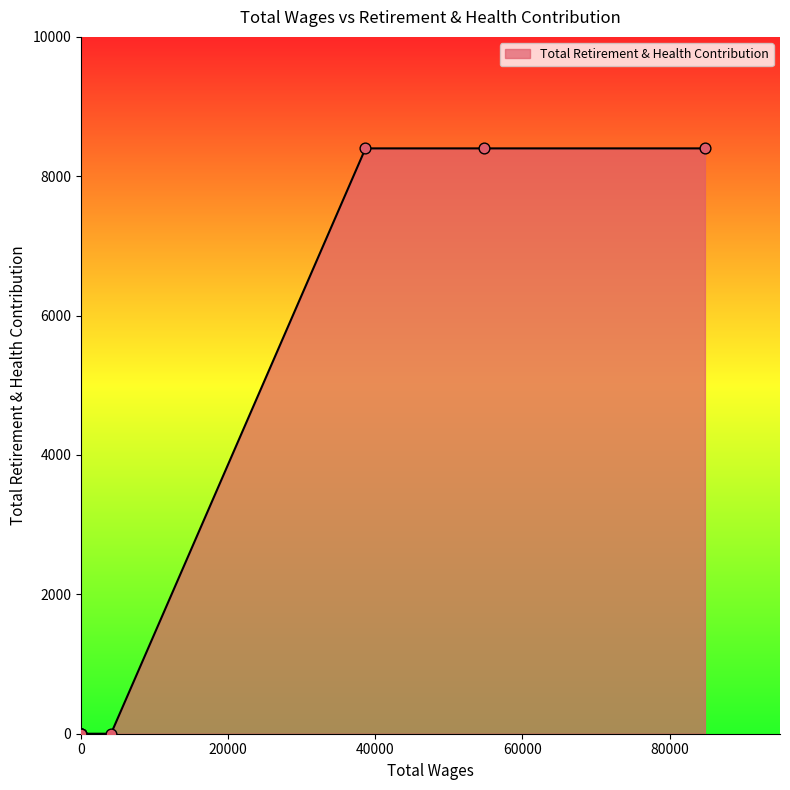

Which has a higher value, 84794.0 or 0.0?

84794.0